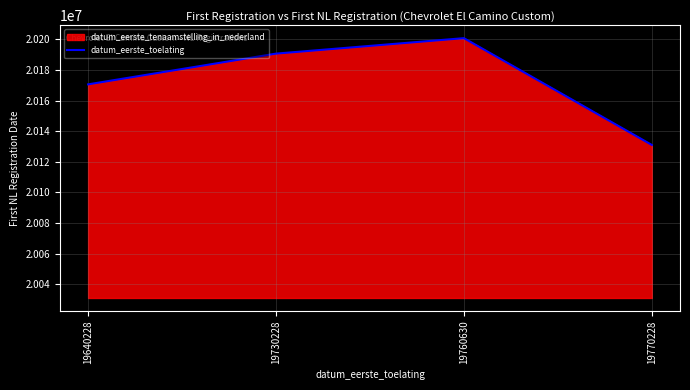

What is the greatest value displayed?

20200820